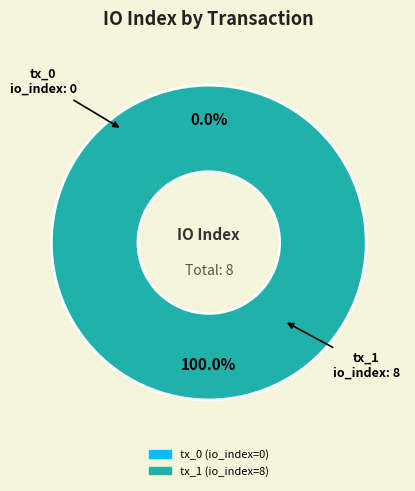

Which category has the biggest portion of the pie?

tx_1